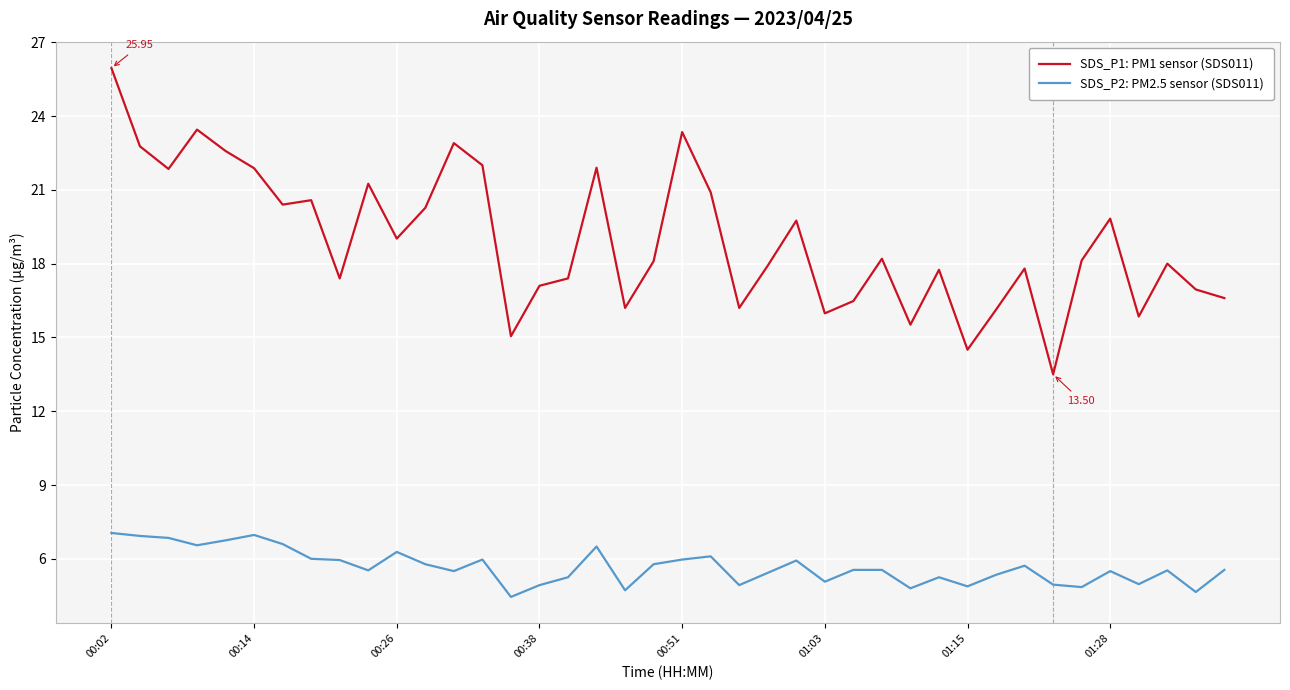

True or false: SDS_P2: PM2.5 sensor (SDS011) and SDS_P1: PM1 sensor (SDS011) intersect in this chart.

False